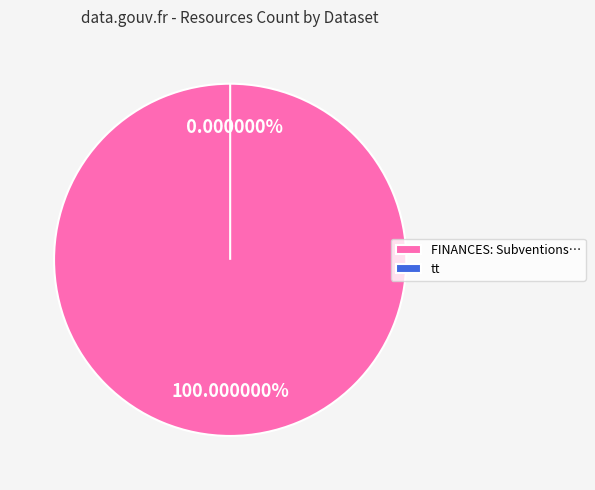

To the nearest percent, what is the combined percentage of FINANCES: Subventions departementales and tt?

100%